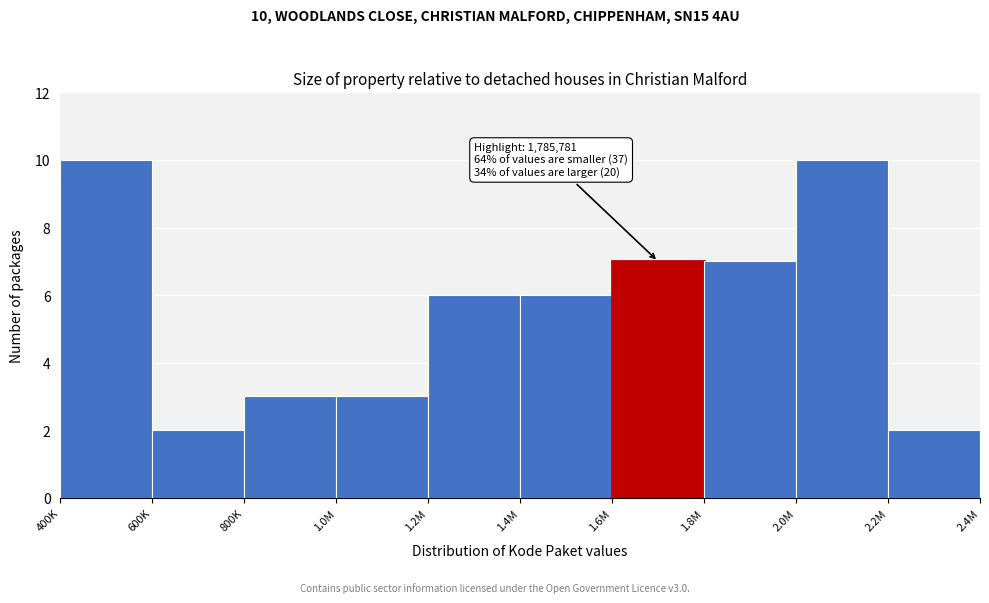

Reading left to right, list all the values displayed in this chart.

10	2	3	3	6	6	7	7	10	2